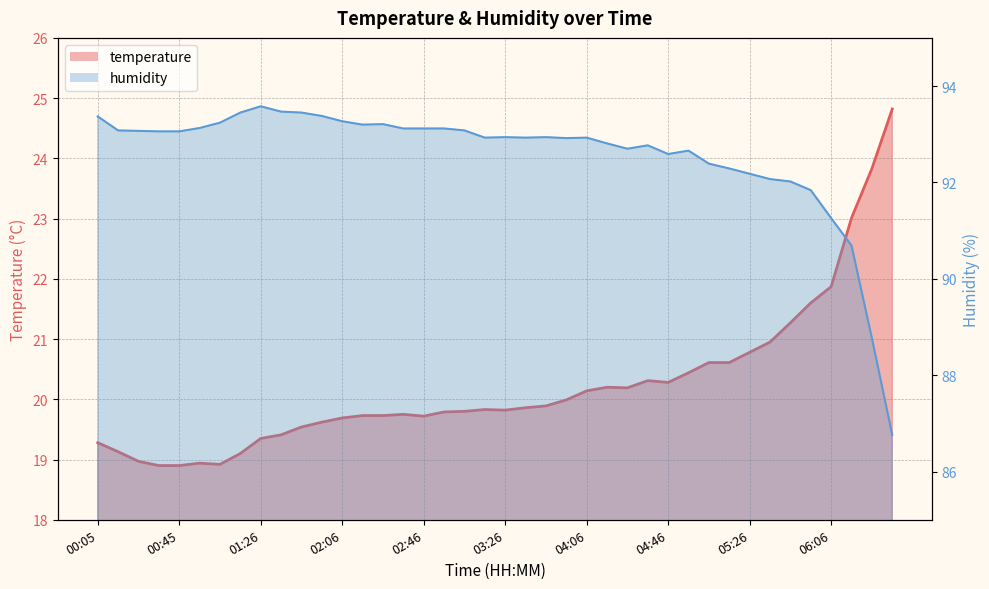

What is the spread (max minus min) of values at 05:06?

71.8